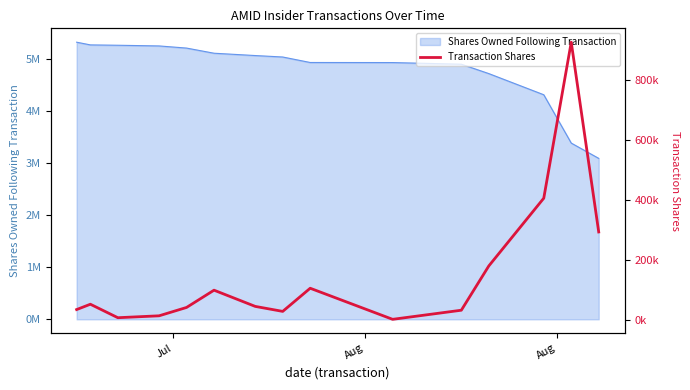

What is the value of the 8th point from the left?

27953